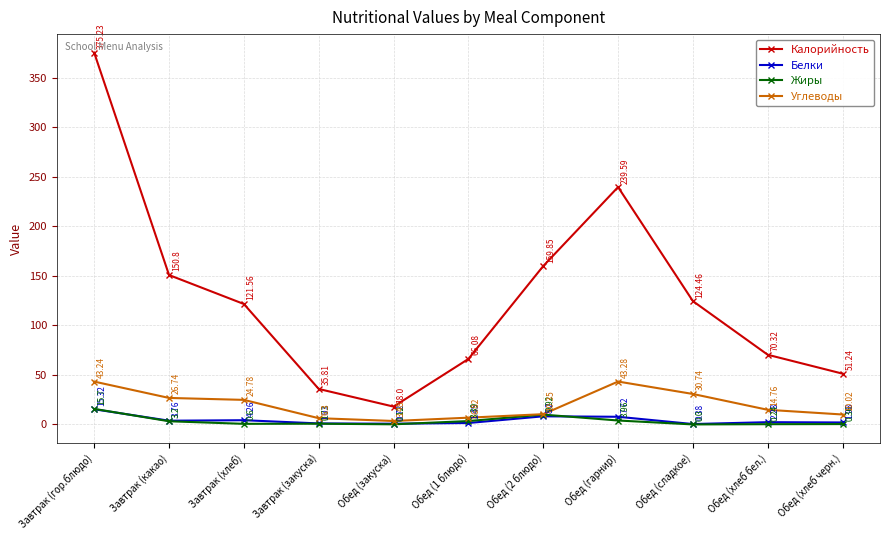

Is the value of Белки at Завтрак (закуска) greater than the value of Жиры at Завтрак (какао)?

No